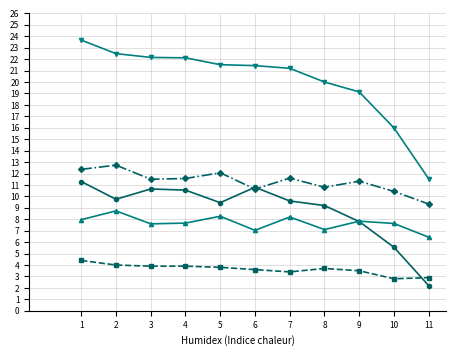

How many series are shown in this chart?

5